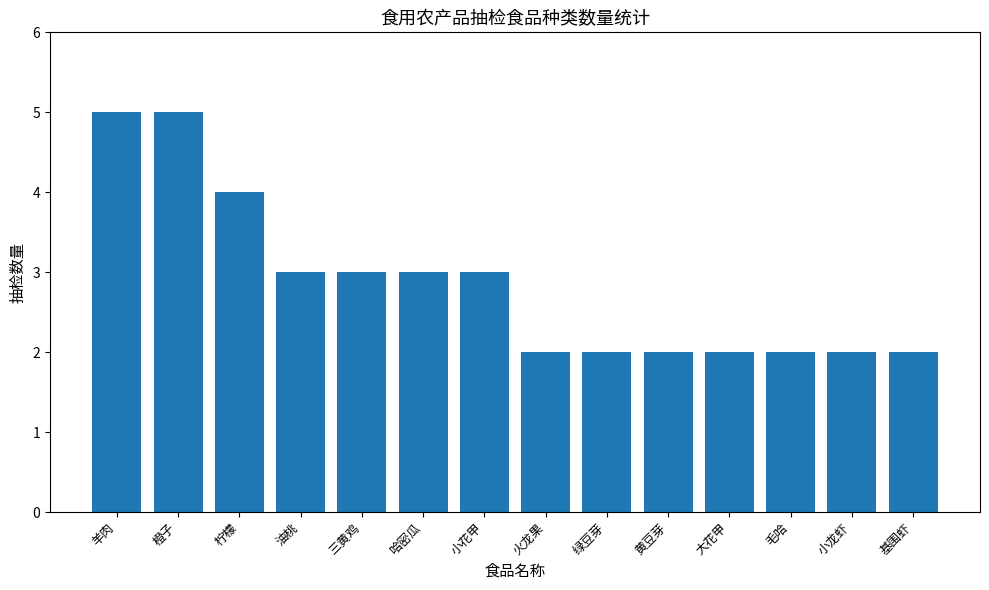

What is the average value?

3